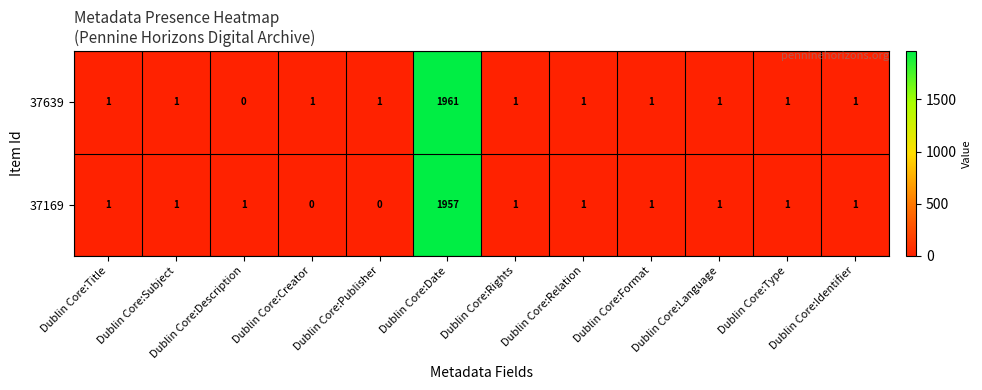

Between Dublin Core:Description and Dublin Core:Rights, which series saw the biggest shift?

37639